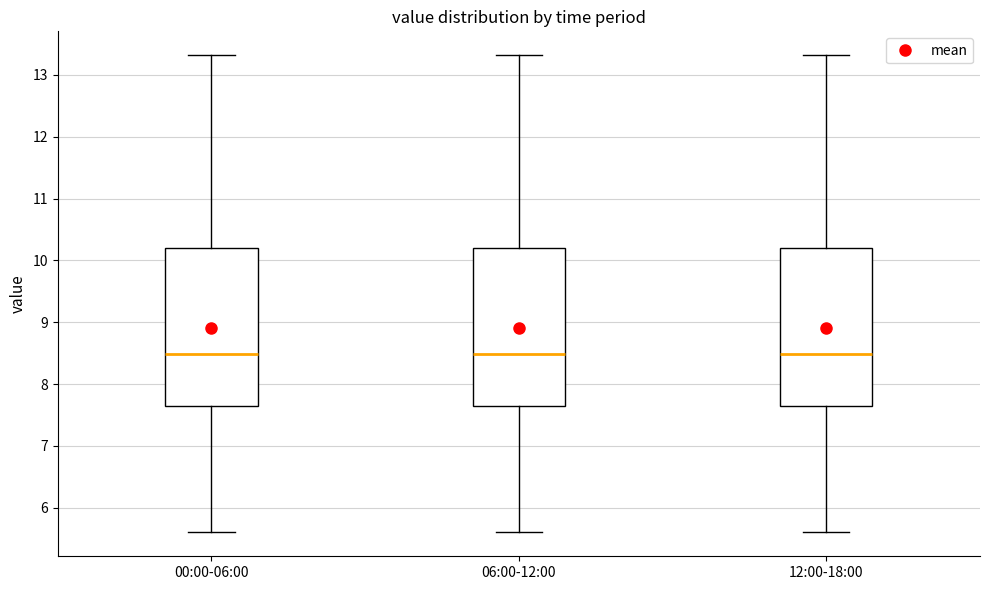

Reading left to right, read every box against the y-axis: the position of its median line, the range the box covers, and the ends of its whiskers. The values are not printed on the chart, so give them approximately, as read against the axis.

00:00-06:00: median 8.5, box 7.7 to 10.2, whiskers 5.6 to 13.3
06:00-12:00: median 8.5, box 7.7 to 10.2, whiskers 5.6 to 13.3
12:00-18:00: median 8.5, box 7.7 to 10.2, whiskers 5.6 to 13.3